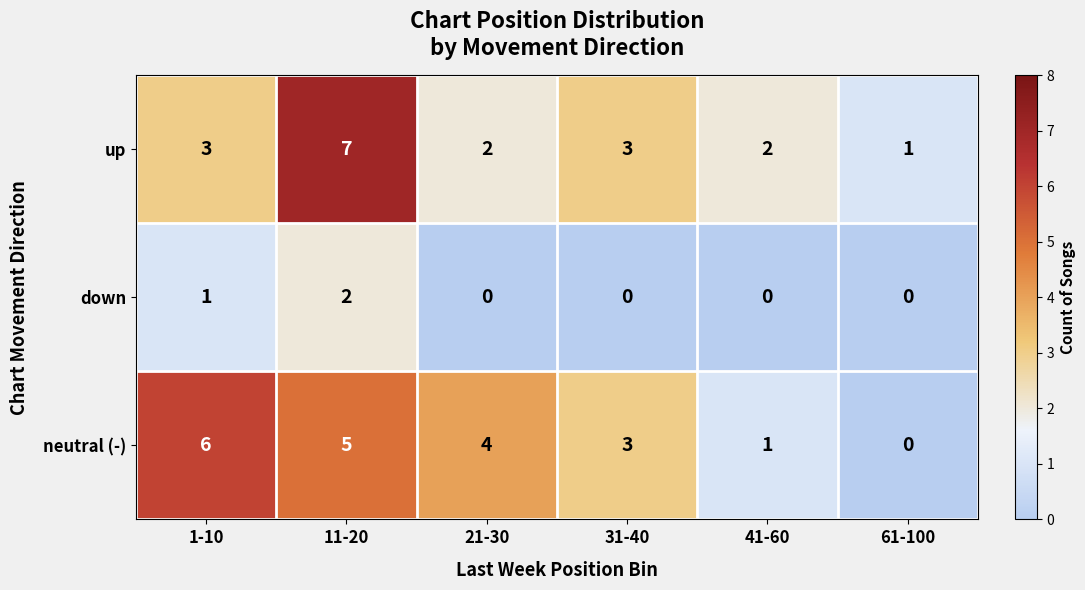

Which series changed the most between 21-30 and 41-60?

neutral (-)